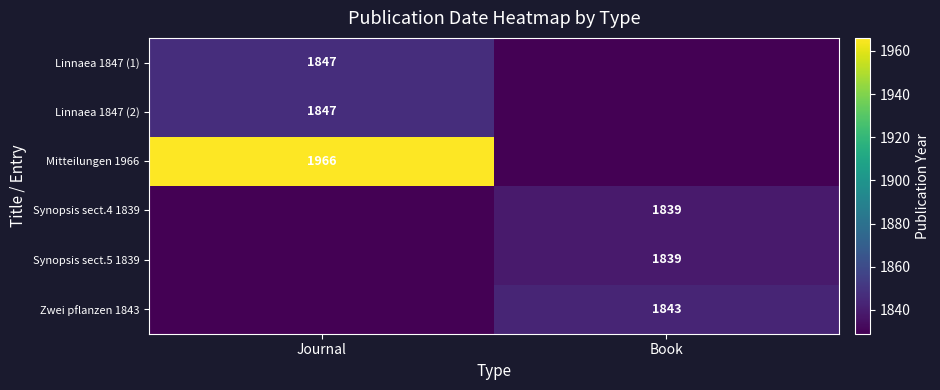

How many data points does each series have?

2